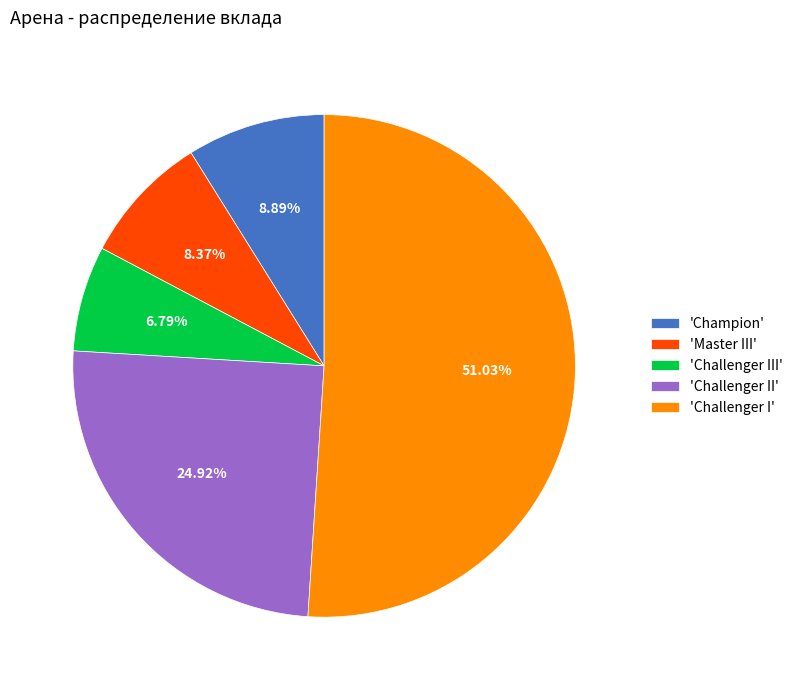

How many segments does this pie chart have?

5